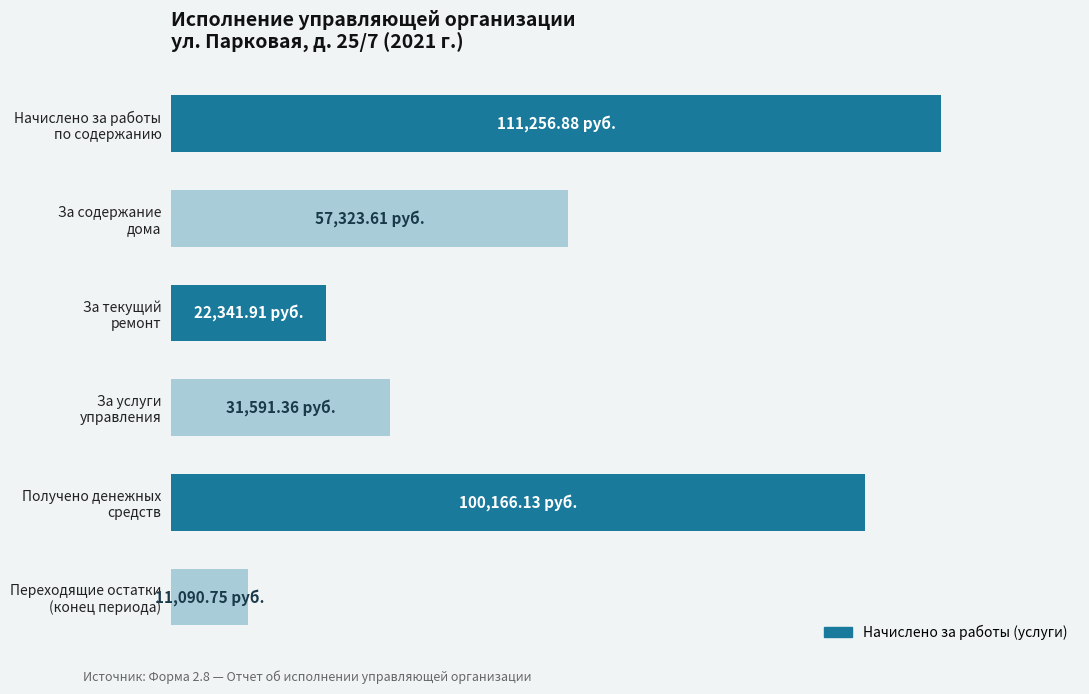

List the labels in order of value, smallest first.

Переходящие остатки
(конец периода), За текущий
ремонт, За услуги
управления, За содержание
дома, Получено денежных
средств, Начислено за работы
по содержанию